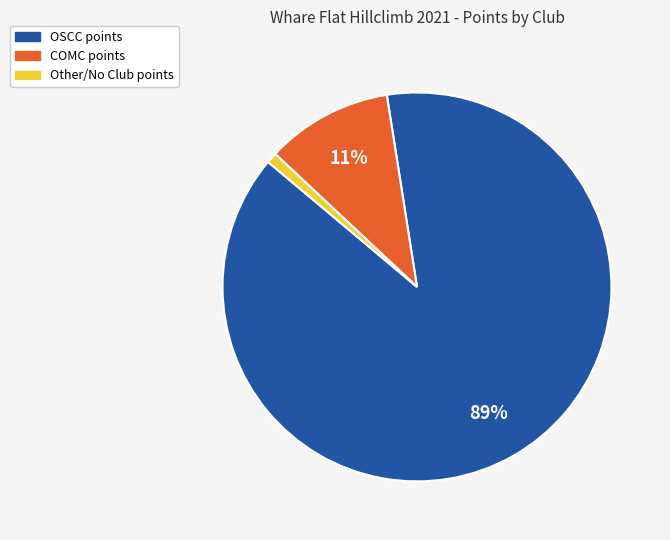

Does any single category account for the majority?

Yes